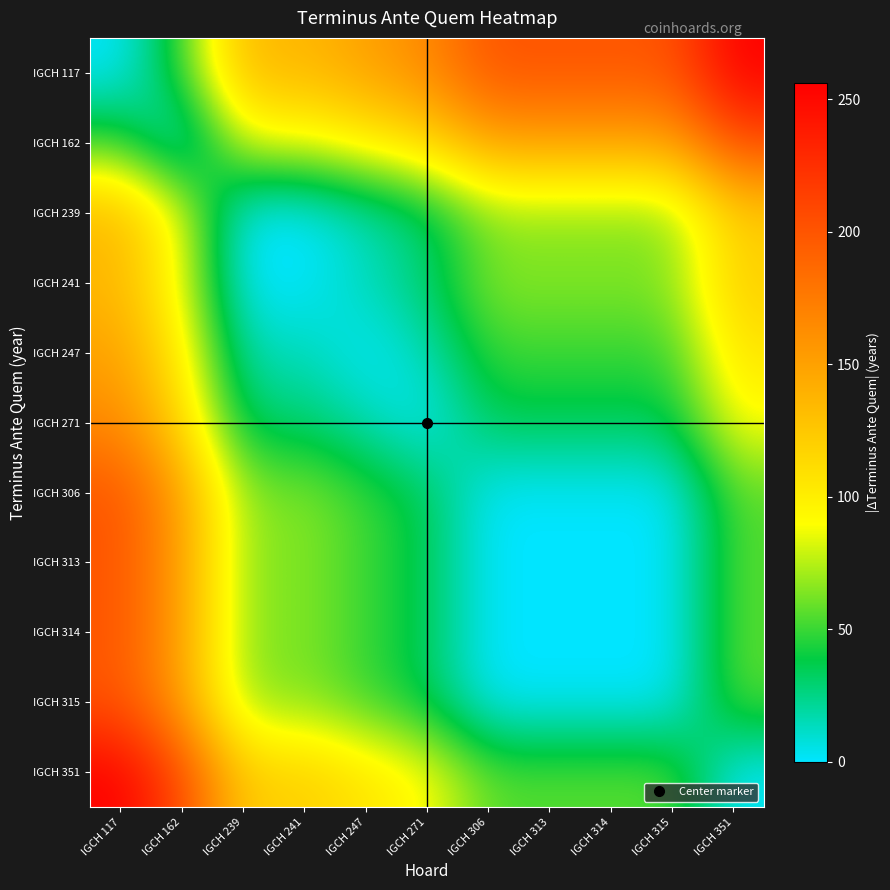

Reading right to left, transcribe all the data shown in this chart.

IGCH 117: IGCH 351=256	IGCH 315=200	IGCH 314=200	IGCH 313=200	IGCH 306=200	IGCH 271=165	IGCH 247=150	IGCH 241=135	IGCH 239=135	IGCH 162=50	IGCH 117=0
IGCH 162: IGCH 351=206	IGCH 315=150	IGCH 314=150	IGCH 313=150	IGCH 306=150	IGCH 271=115	IGCH 247=100	IGCH 241=85	IGCH 239=85	IGCH 162=0	IGCH 117=50
IGCH 239: IGCH 351=121	IGCH 315=65	IGCH 314=65	IGCH 313=65	IGCH 306=65	IGCH 271=30	IGCH 247=15	IGCH 241=0	IGCH 239=0	IGCH 162=85	IGCH 117=135
IGCH 241: IGCH 351=121	IGCH 315=65	IGCH 314=65	IGCH 313=65	IGCH 306=65	IGCH 271=30	IGCH 247=15	IGCH 241=0	IGCH 239=0	IGCH 162=85	IGCH 117=135
IGCH 247: IGCH 351=106	IGCH 315=50	IGCH 314=50	IGCH 313=50	IGCH 306=50	IGCH 271=15	IGCH 247=0	IGCH 241=15	IGCH 239=15	IGCH 162=100	IGCH 117=150
IGCH 271: IGCH 351=91	IGCH 315=35	IGCH 314=35	IGCH 313=35	IGCH 306=35	IGCH 271=0	IGCH 247=15	IGCH 241=30	IGCH 239=30	IGCH 162=115	IGCH 117=165
IGCH 306: IGCH 351=56	IGCH 315=0	IGCH 314=0	IGCH 313=0	IGCH 306=0	IGCH 271=35	IGCH 247=50	IGCH 241=65	IGCH 239=65	IGCH 162=150	IGCH 117=200
IGCH 313: IGCH 351=56	IGCH 315=0	IGCH 314=0	IGCH 313=0	IGCH 306=0	IGCH 271=35	IGCH 247=50	IGCH 241=65	IGCH 239=65	IGCH 162=150	IGCH 117=200
IGCH 314: IGCH 351=56	IGCH 315=0	IGCH 314=0	IGCH 313=0	IGCH 306=0	IGCH 271=35	IGCH 247=50	IGCH 241=65	IGCH 239=65	IGCH 162=150	IGCH 117=200
IGCH 315: IGCH 351=56	IGCH 315=0	IGCH 314=0	IGCH 313=0	IGCH 306=0	IGCH 271=35	IGCH 247=50	IGCH 241=65	IGCH 239=65	IGCH 162=150	IGCH 117=200
IGCH 351: IGCH 351=0	IGCH 315=56	IGCH 314=56	IGCH 313=56	IGCH 306=56	IGCH 271=91	IGCH 247=106	IGCH 241=121	IGCH 239=121	IGCH 162=206	IGCH 117=256